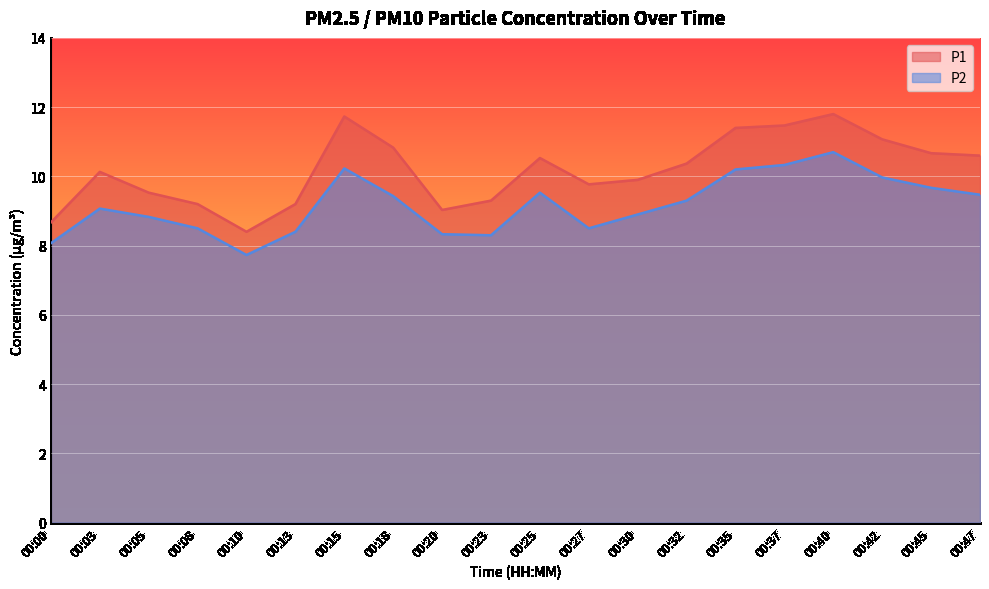

How many lines are shown in the chart?

2